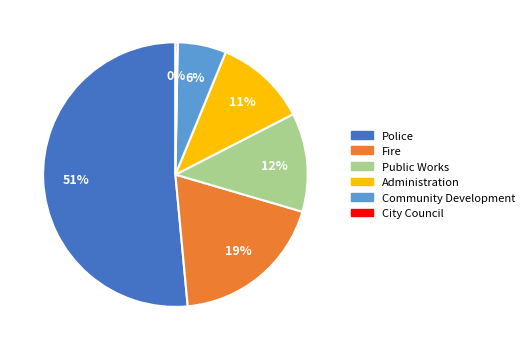

To the nearest percent, what is the average slice percentage?

17%